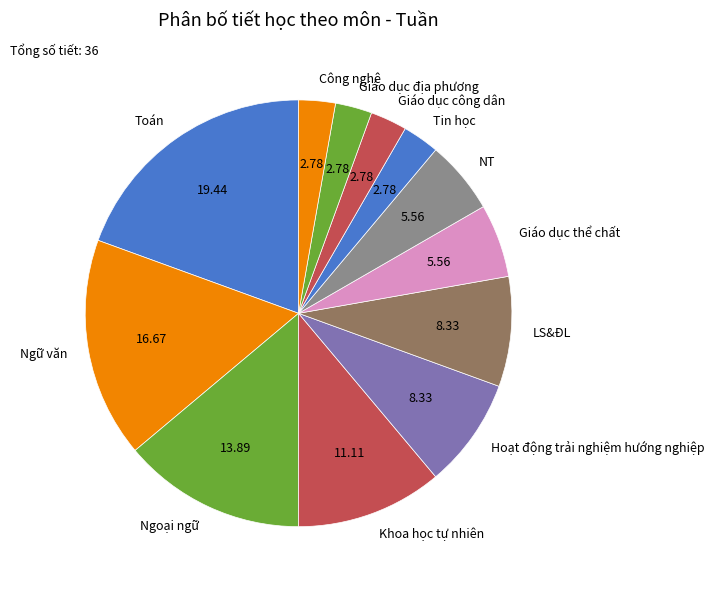

How many segments does this pie chart have?

12